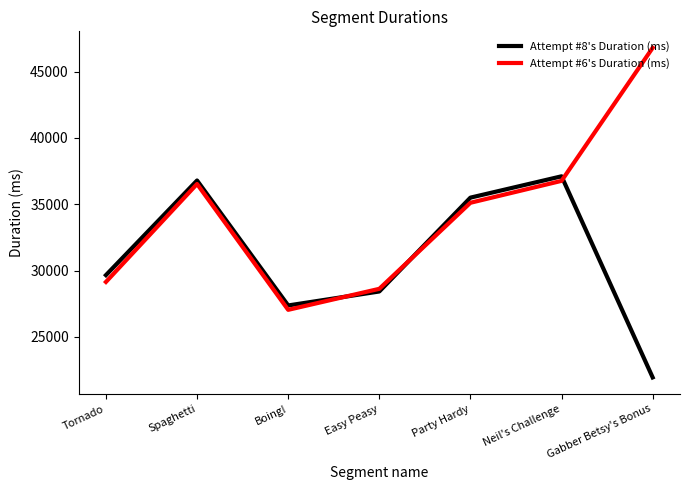

Rank the series by their average value, from lowest to highest.

Attempt #8's Duration (ms), Attempt #6's Duration (ms)